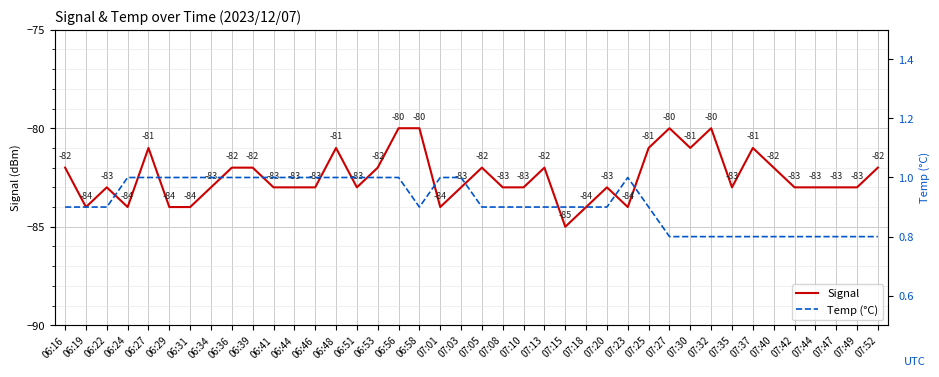

How many Temp (°C) values are between 0 and 1?

40